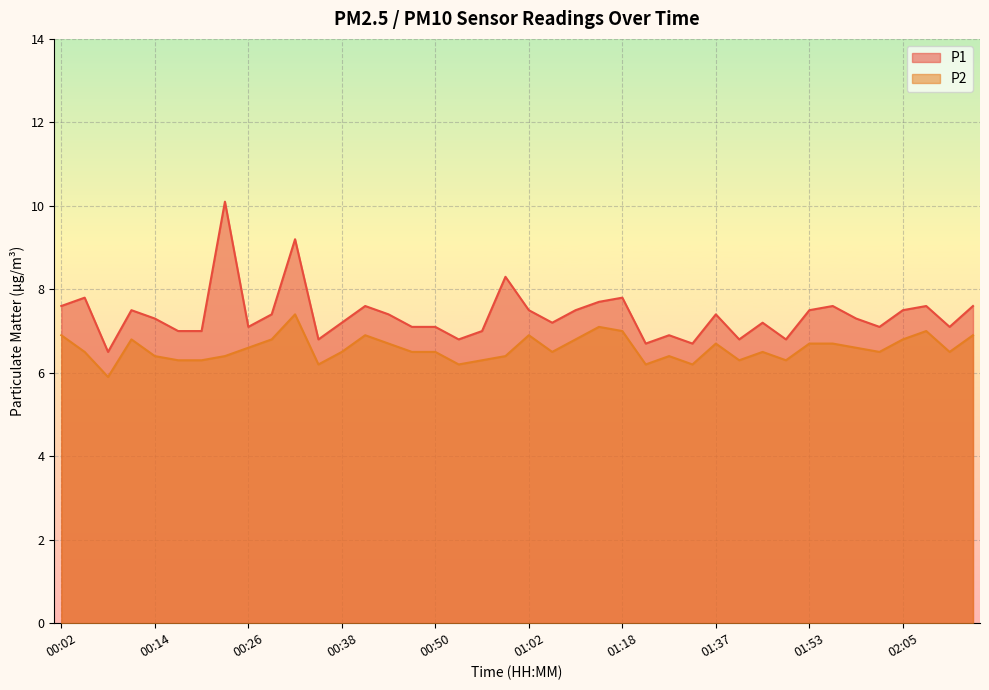

Between 01:21 and 01:59, which series saw the biggest shift?

P1